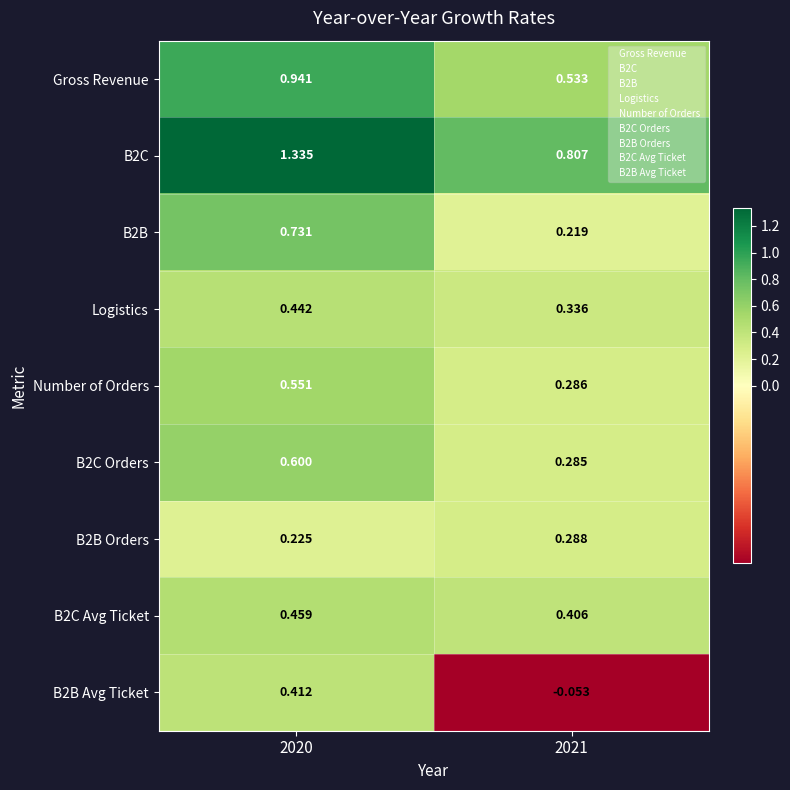

At which category is the sum across all series the highest?

2020